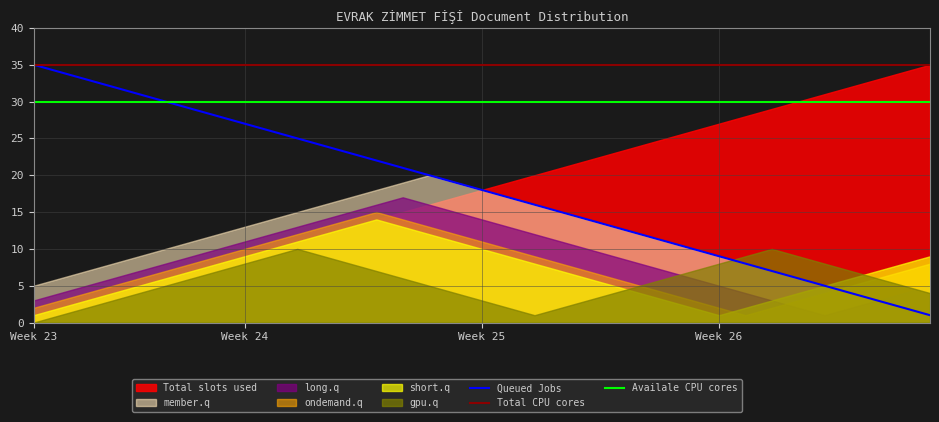

True or false: Total CPU cores and Queued Jobs cross at least once.

False